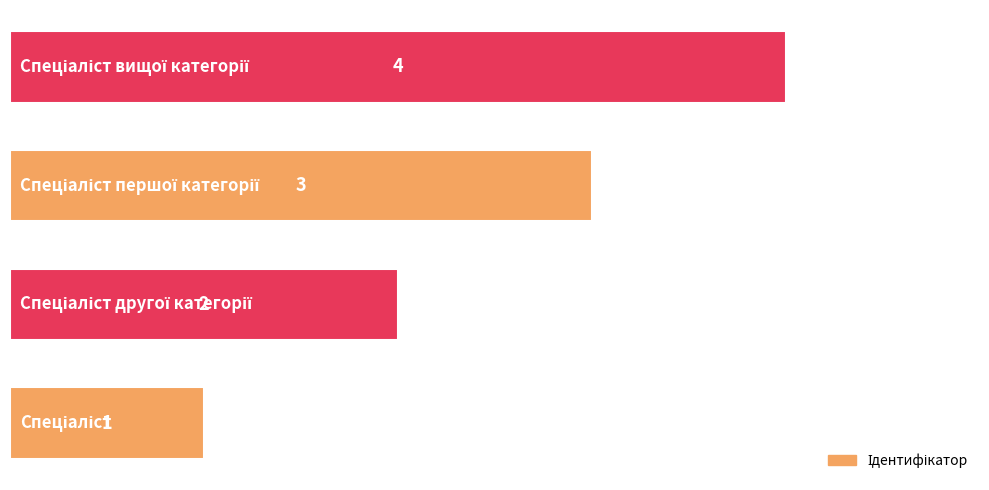

How many values are between 2 and 4?

3